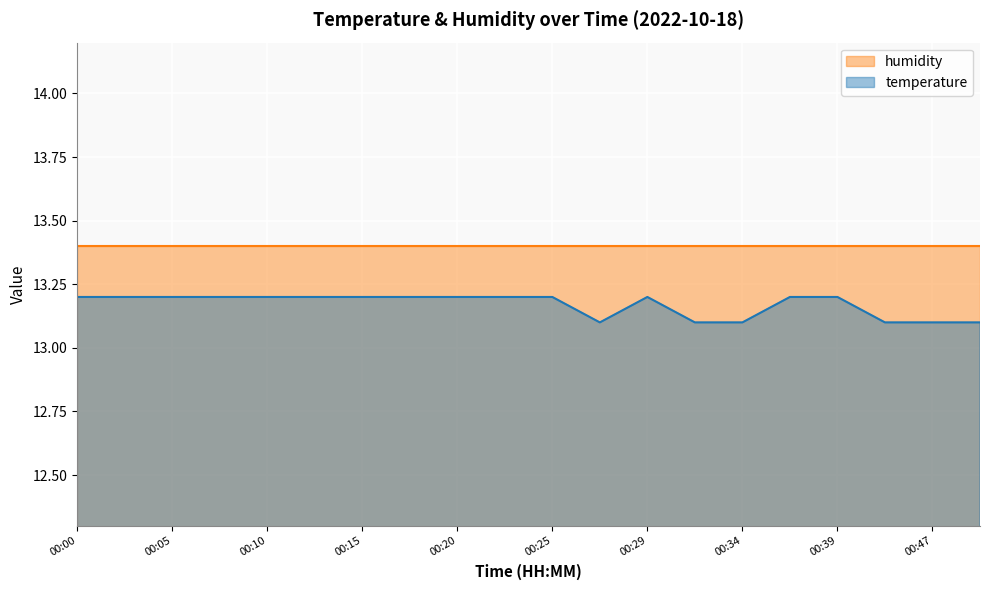

True or false: there are more than 2 points higher than both neighbors.

False